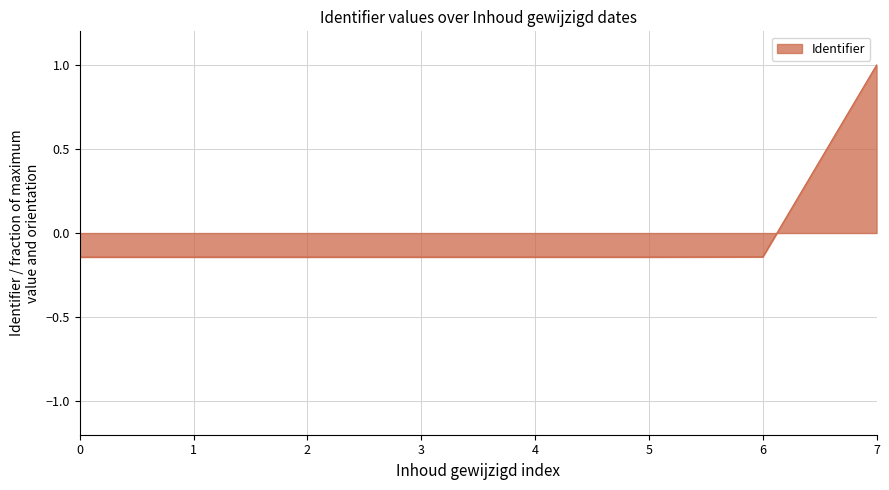

At which label does the data first exceed 0?

7